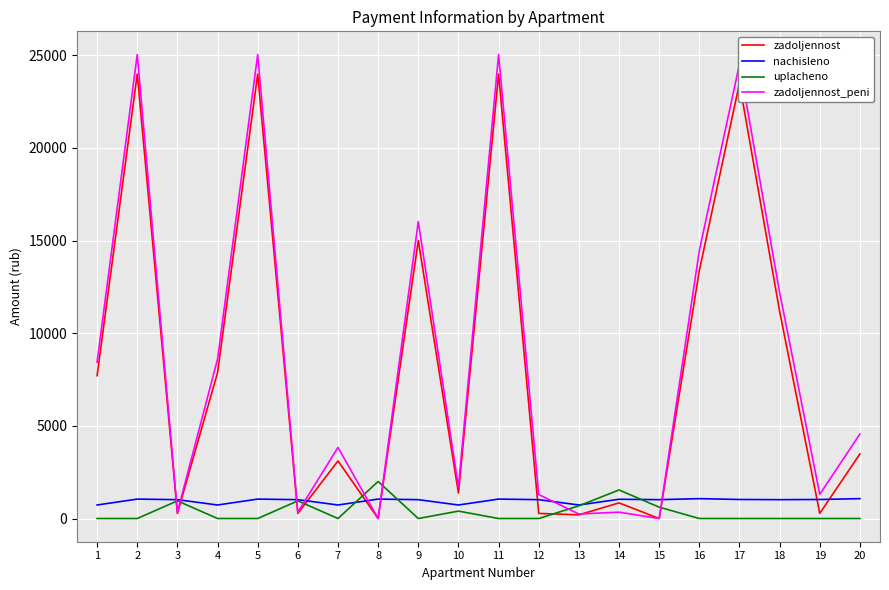

True or false: zadoljennost_peni and uplacheno cross at least once.

True